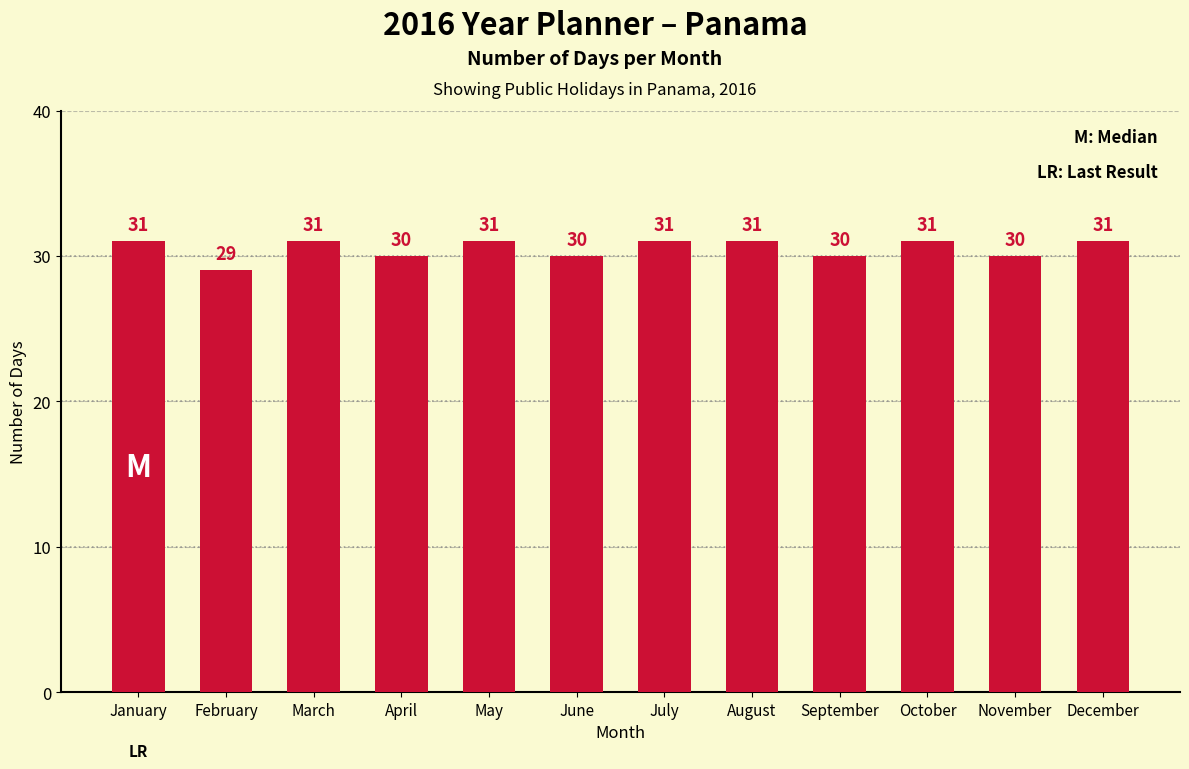

What is the value of the 5th bar from the left?

31